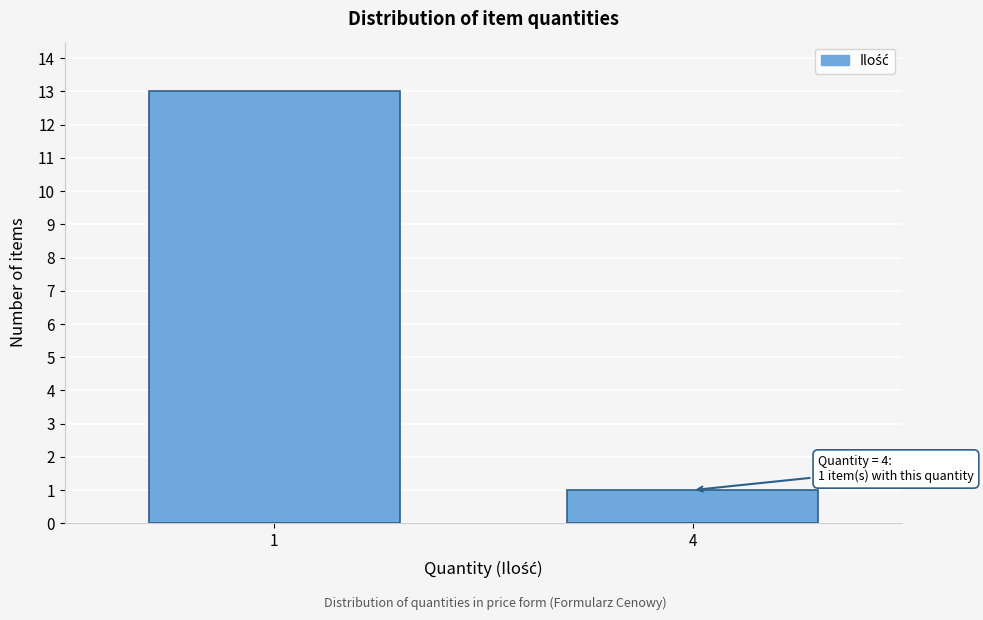

Reading right to left, what are all the values shown in this chart?

4=1	1=13